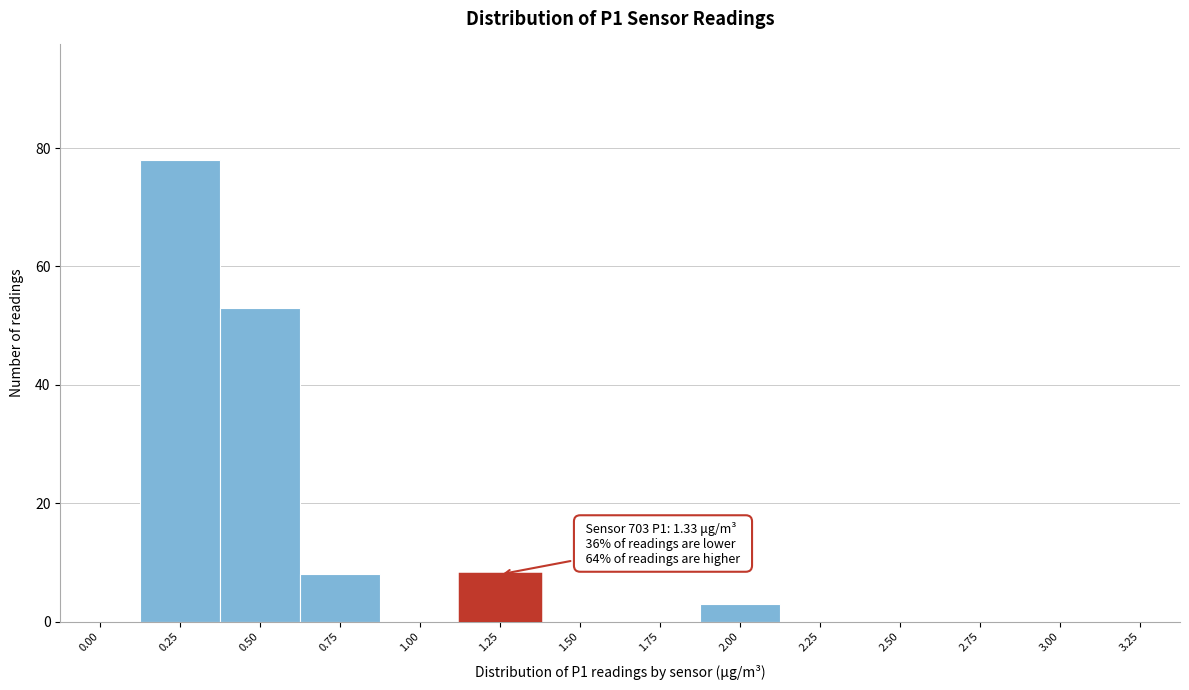

Reading left to right, transcribe all the data shown in this chart.

0.00=0	0.25=78	0.50=53	0.75=8	1.00=0	1.25=8	1.50=0	1.75=0	2.00=3	2.25=0	2.50=0	2.75=0	3.00=0	3.25=0